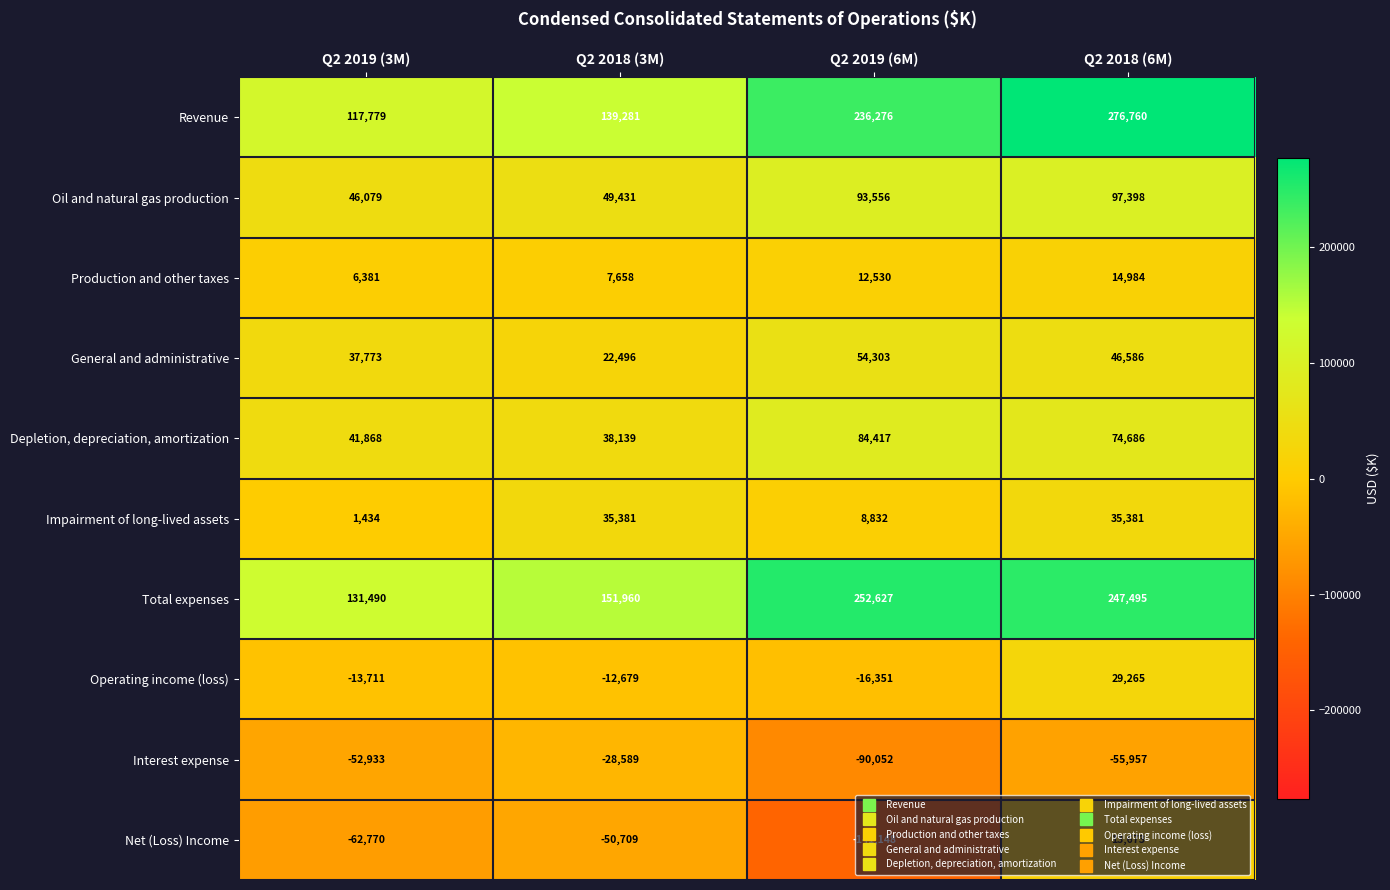

Rank the series by their maximum value, from highest to lowest.

Revenue, Total expenses, Oil and natural gas production, Depletion, depreciation, amortization, General and administrative, Impairment of long-lived assets, Operating income (loss), Production and other taxes, Net (Loss) Income, Interest expense